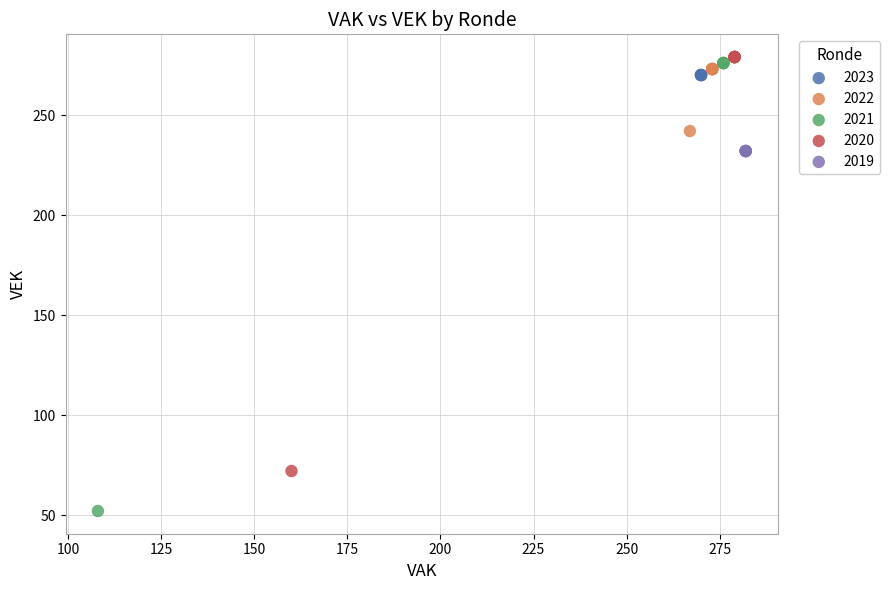

Which series contains the lowest Y value?

2021